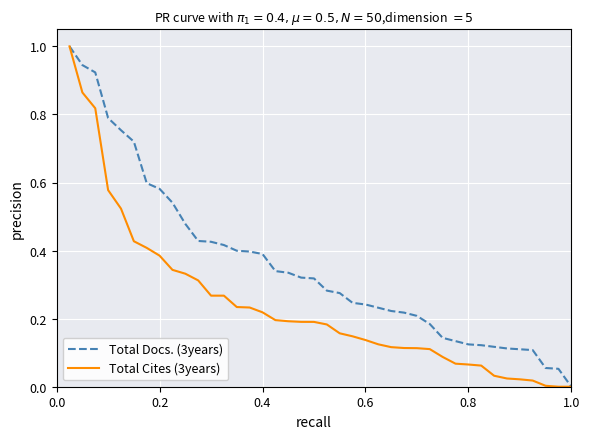

What is the difference between the maximum and minimum values in the Total Docs. (3years) series?

1.0